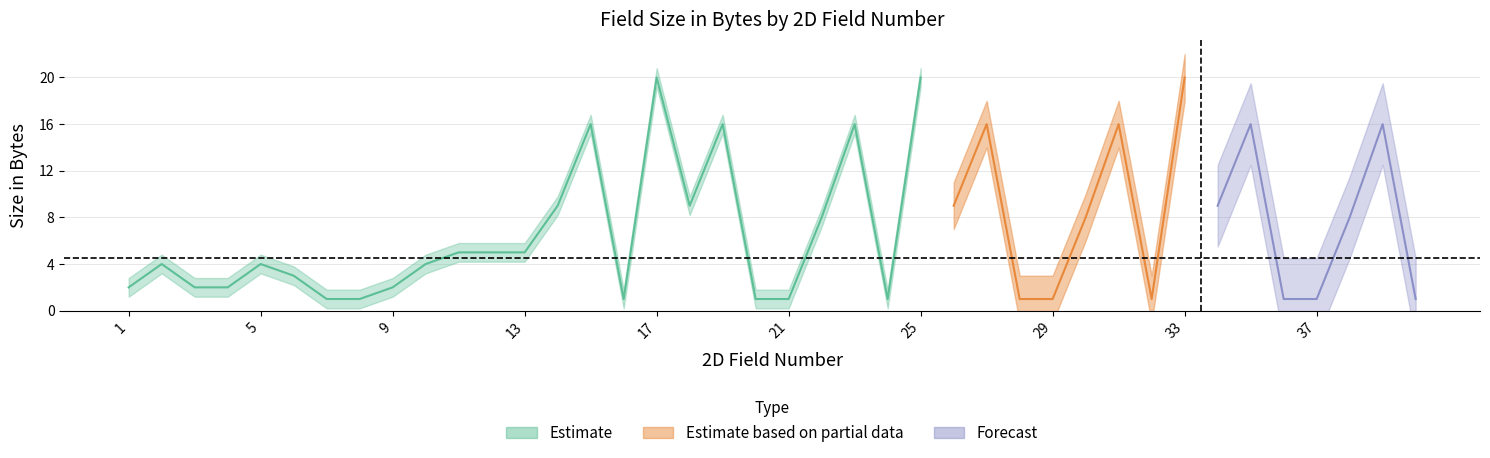

What is the difference between the values at 22 and 27?

8